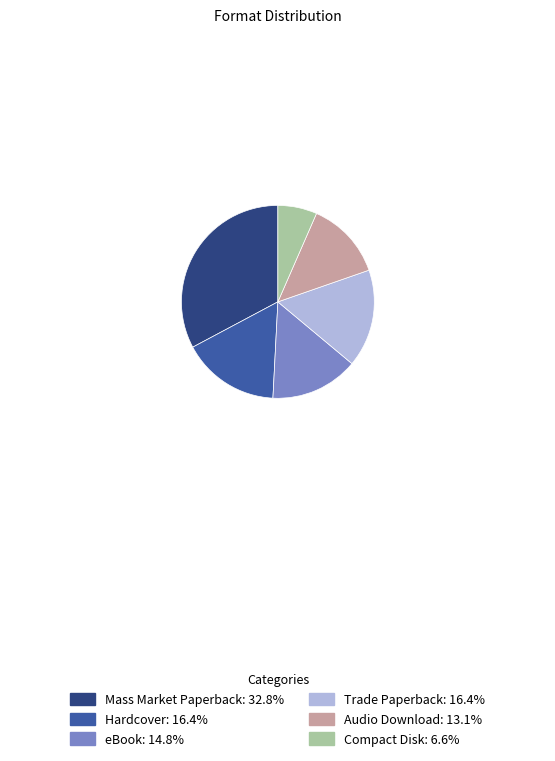

Is there a majority slice in this chart?

No